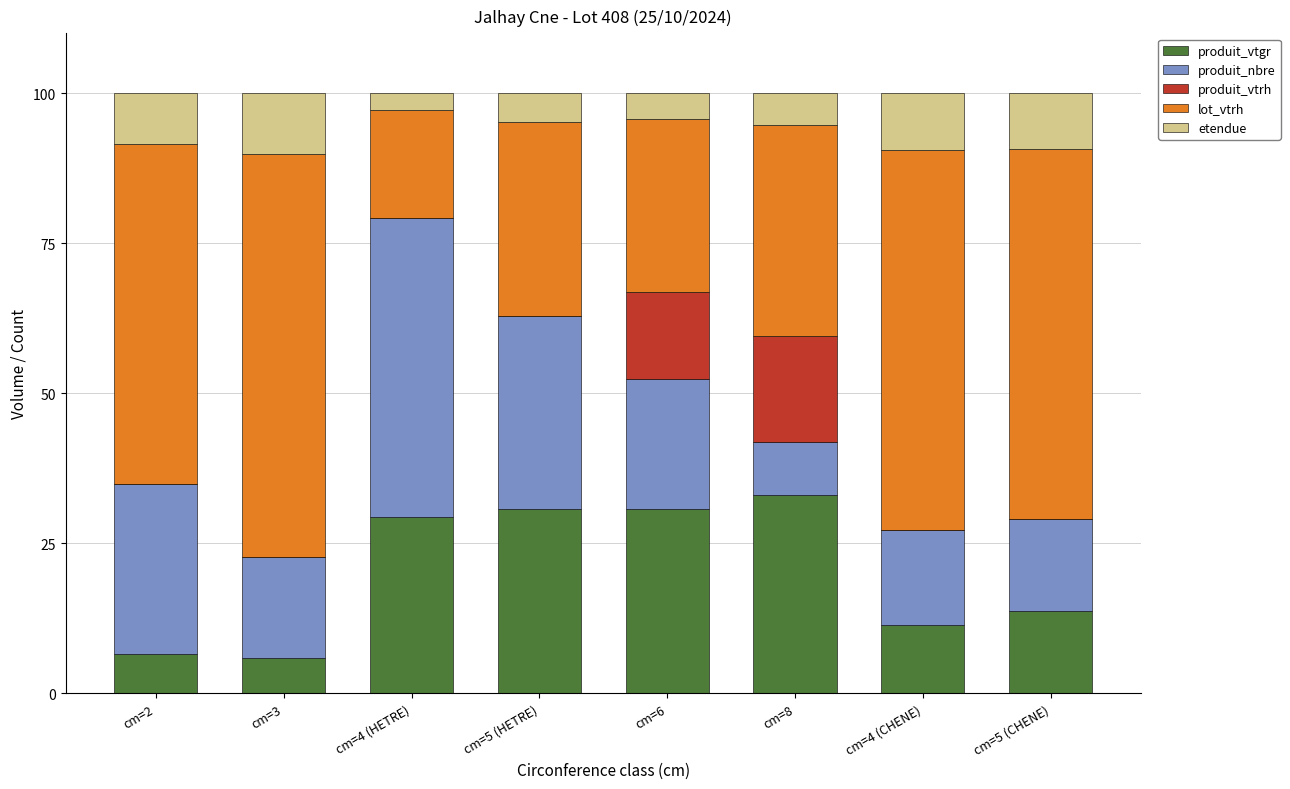

What is the maximum value for produit_vtgr?

33.0